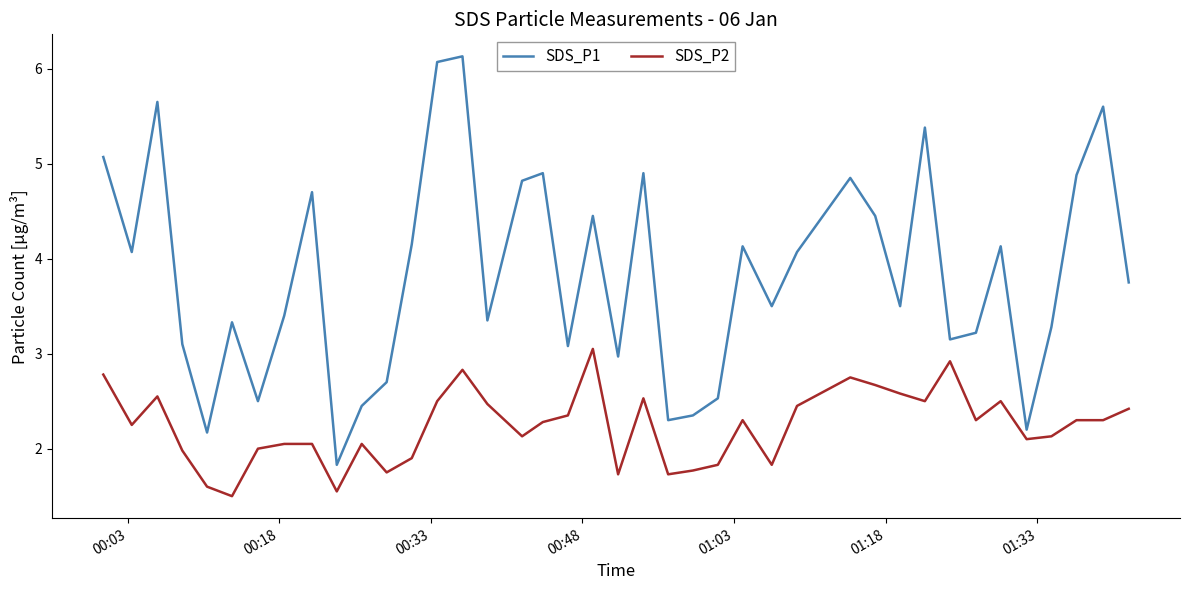

True or false: SDS_P1 and SDS_P2 cross at least once.

False